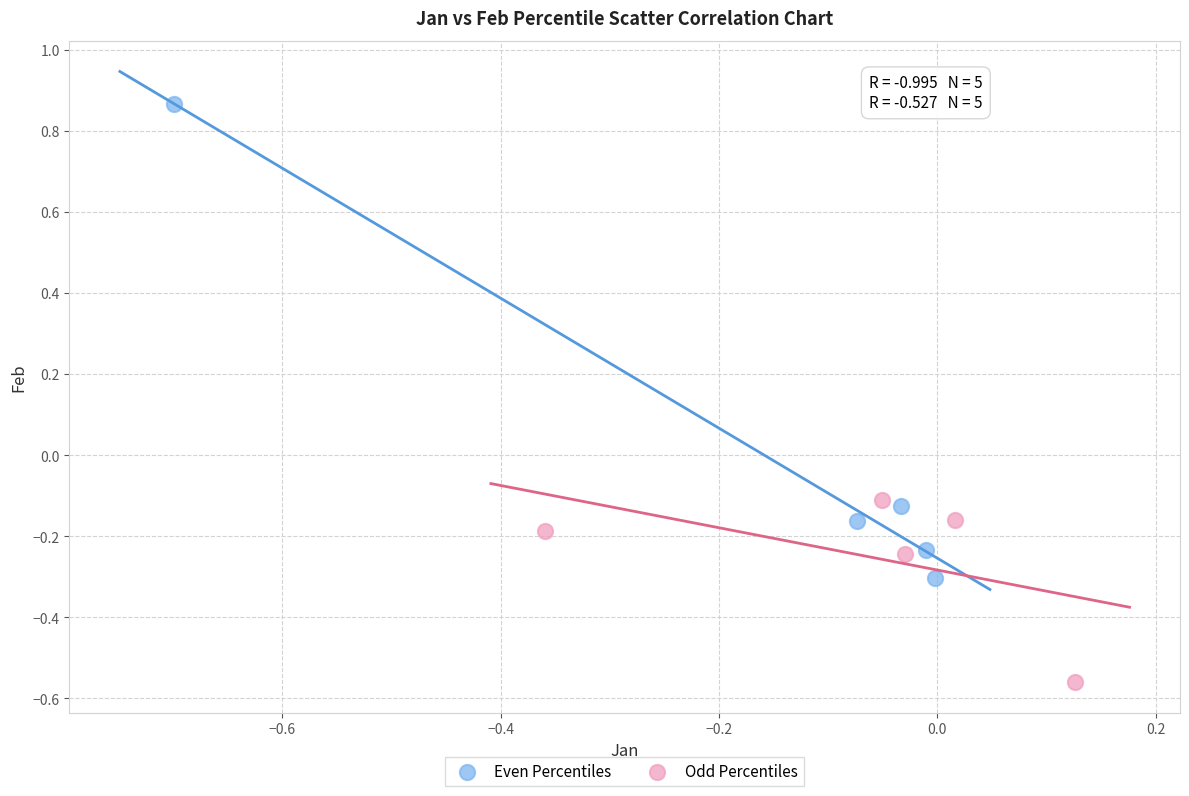

Which series has the widest spread of Y values?

Even Percentiles